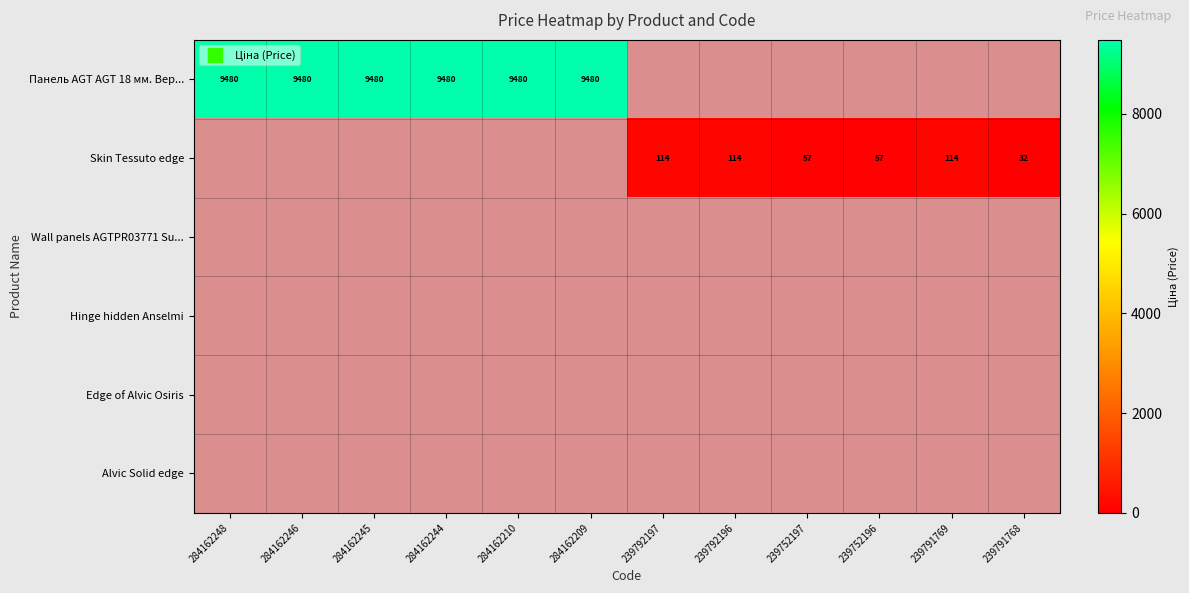

How many positive values does the Панель AGT AGT 18 мм. Вер... series have?

6